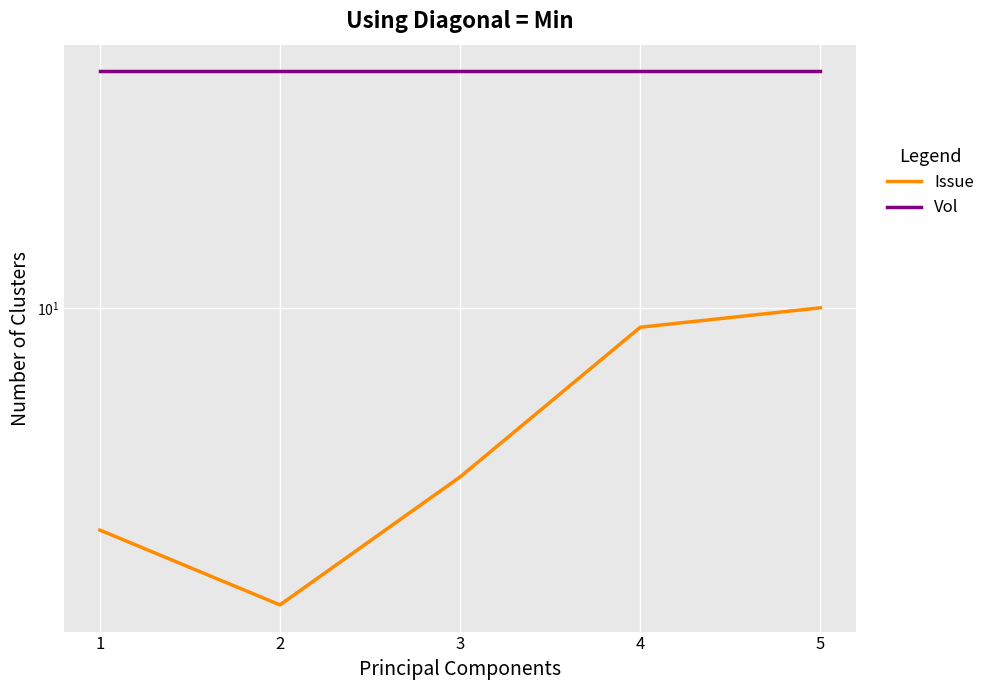

Rank the series by their average value, from highest to lowest.

Vol, Issue